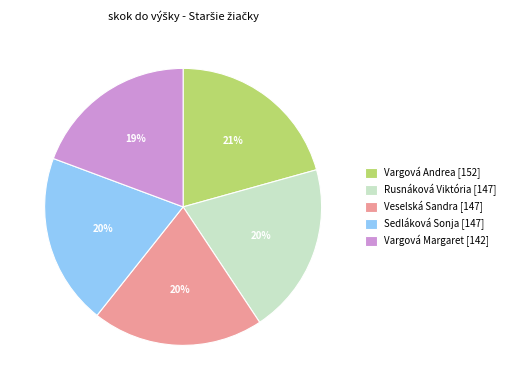

What is the smallest slice in the pie chart?

Vargová Margaret